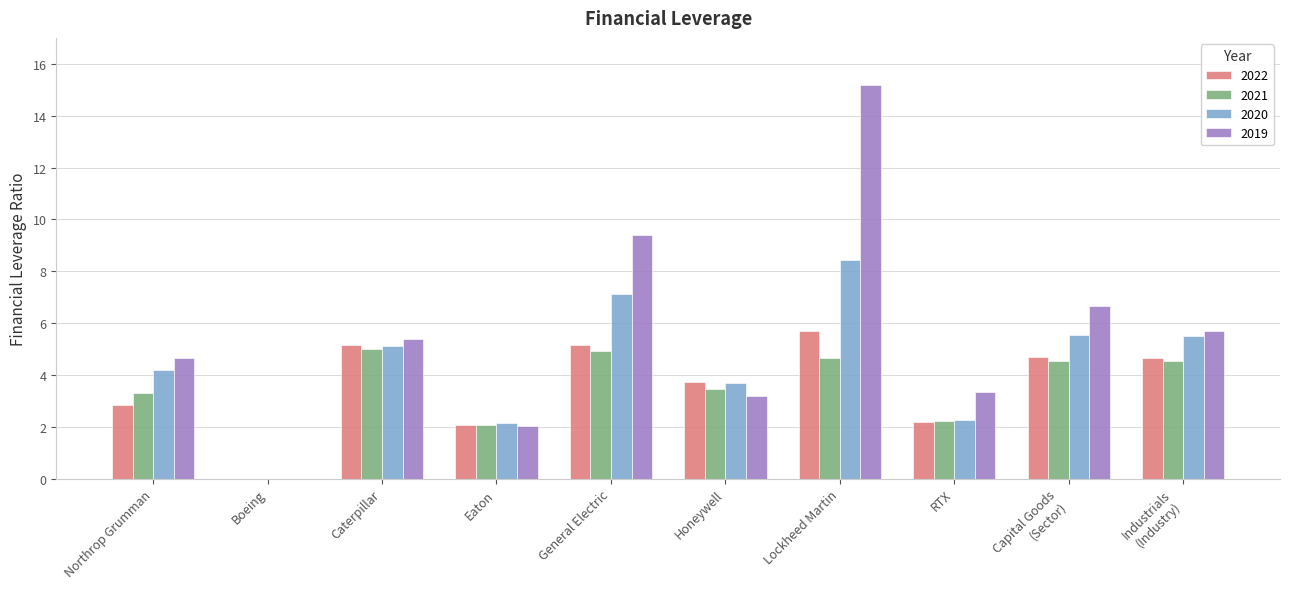

What is the sum of the 2021 values at Lockheed Martin and Capital Goods
(Sector)?

9.2